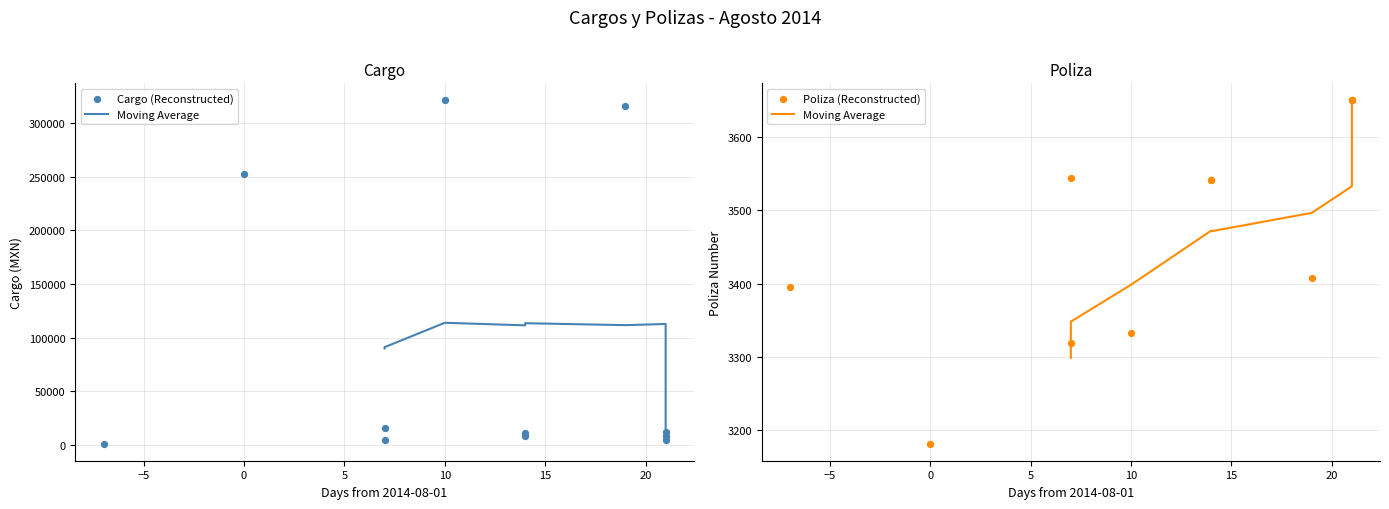

What is the total value across all series at 2014-08-18?

324627.1